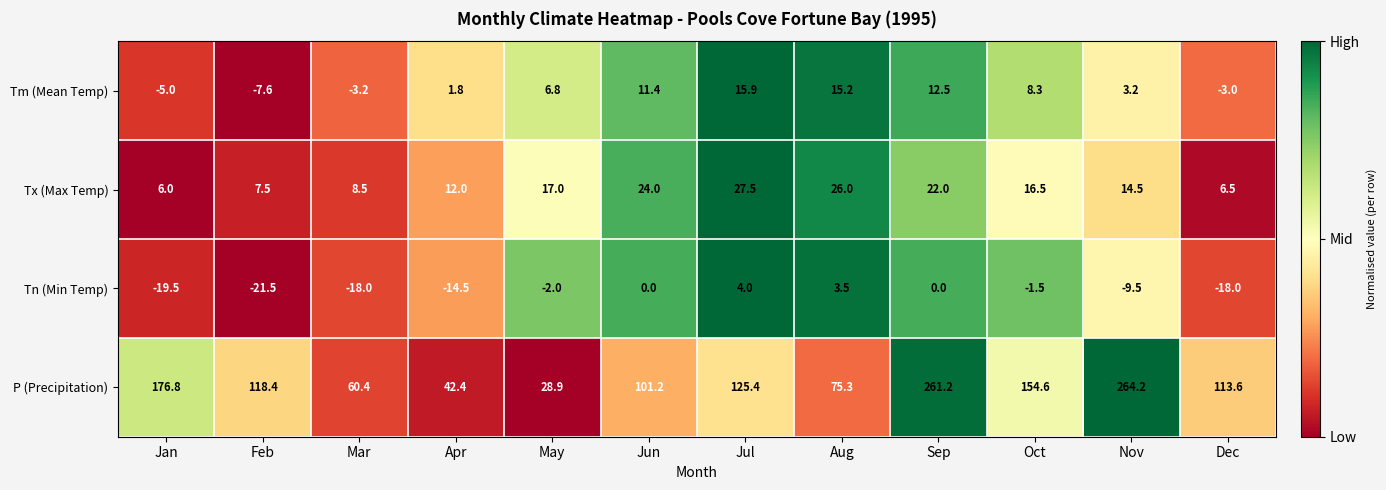

List the series in order of their peak value, highest first.

P (Precipitation), Tx (Max Temp), Tm (Mean Temp), Tn (Min Temp)